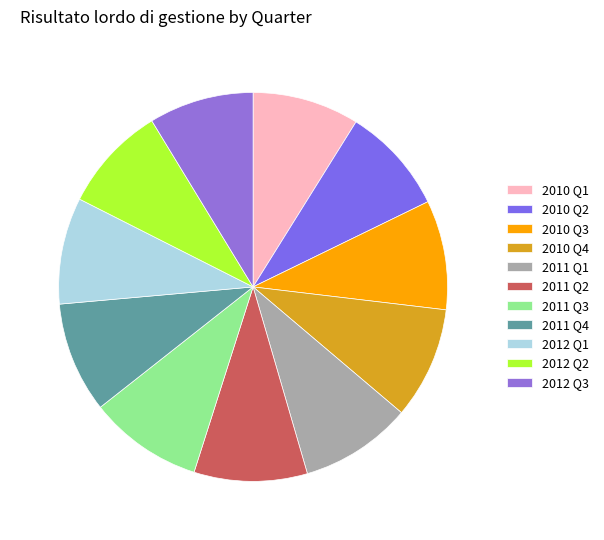

Approximately how many times larger is the value at 2011 Q2 compared to 2010 Q3?

1.0